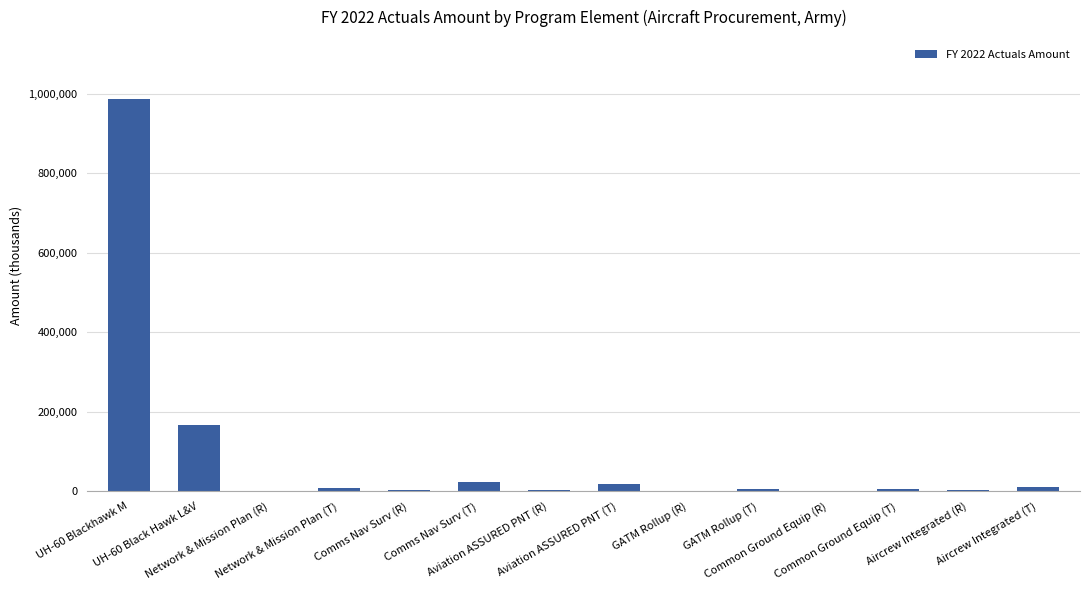

True or false: the data shows 18352 at Aviation ASSURED PNT (T).

True